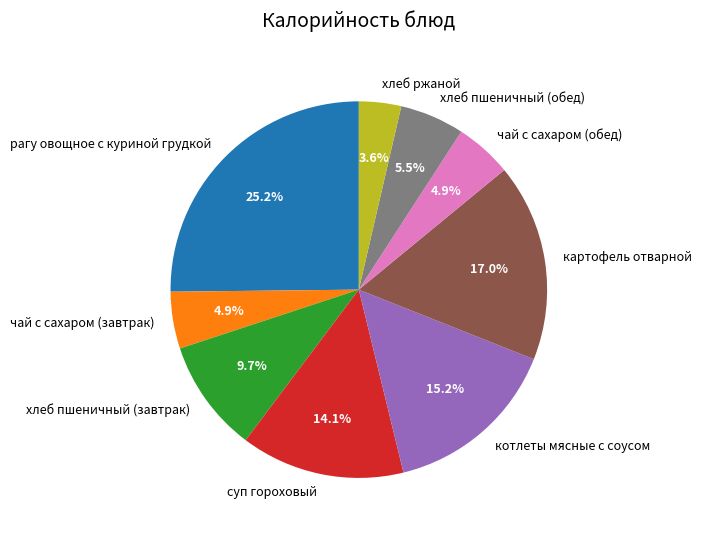

To the nearest percent, what is the average slice percentage?

11%